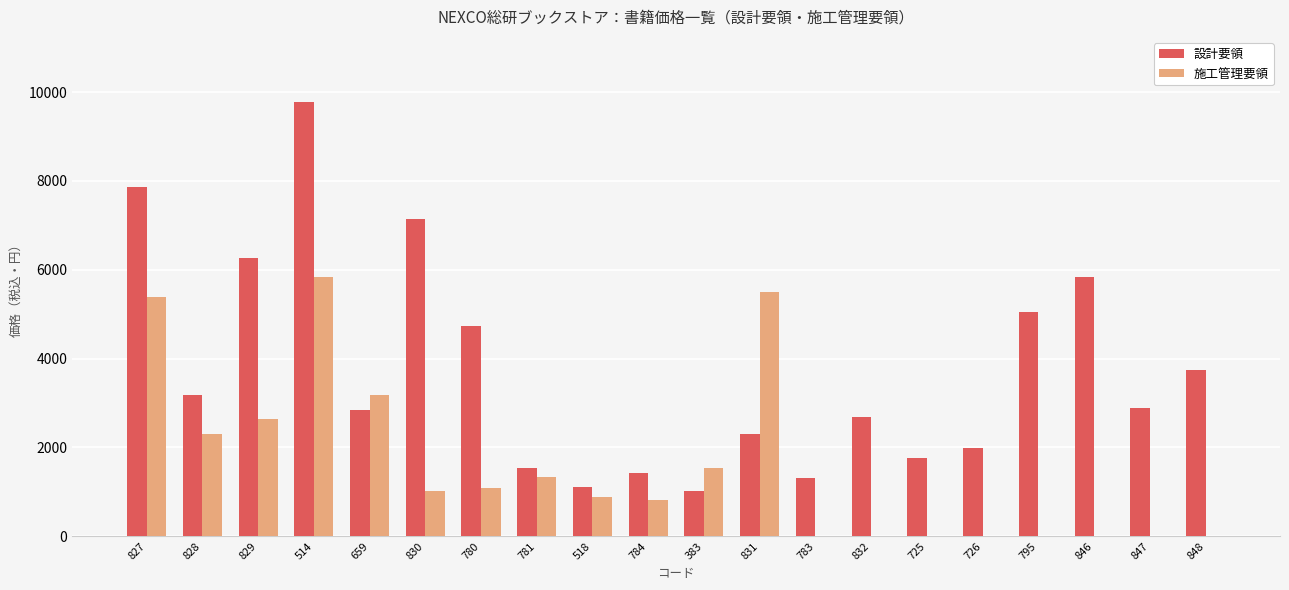

What is the sum of all 設計要領 values?

74496